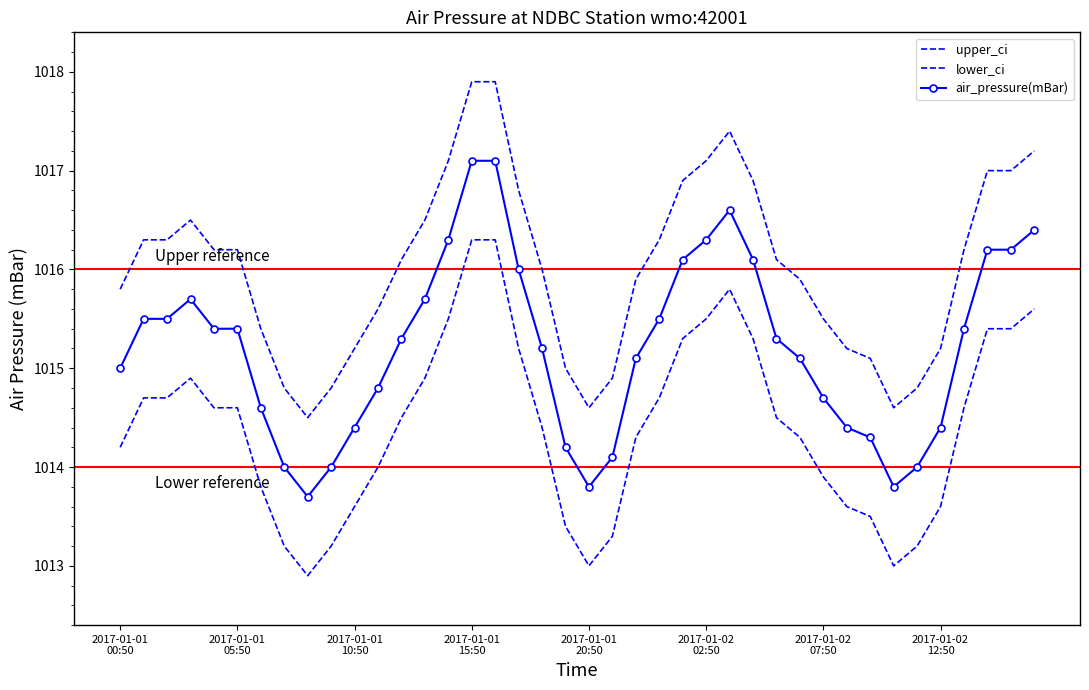

What is the sum of all upper_ci values?

40640.7